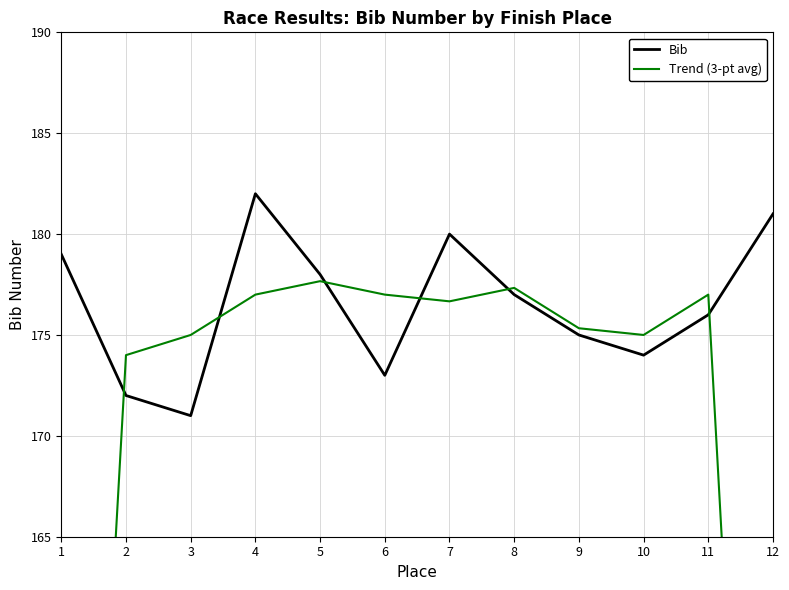

What value does the Trend (3-pt avg) series have at 5?

177.7